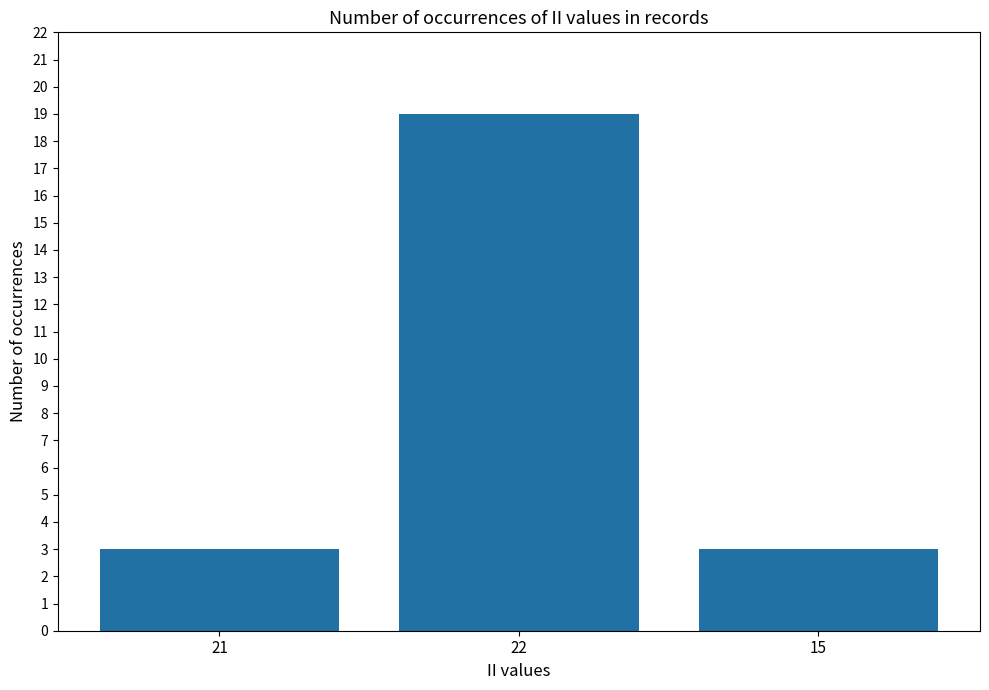

Approximately how many times larger is the value at 21 compared to 22?

0.2